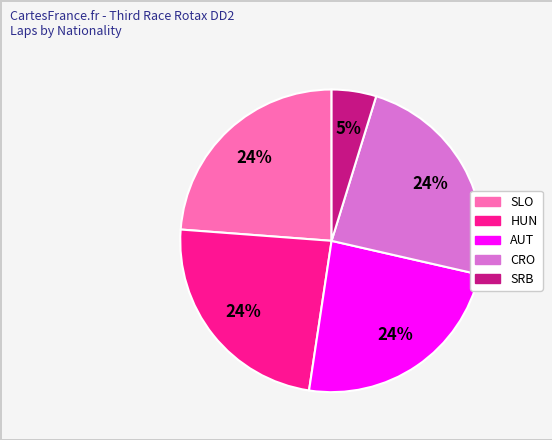

The HUN slice represents 24% of the pie. True or false?

True